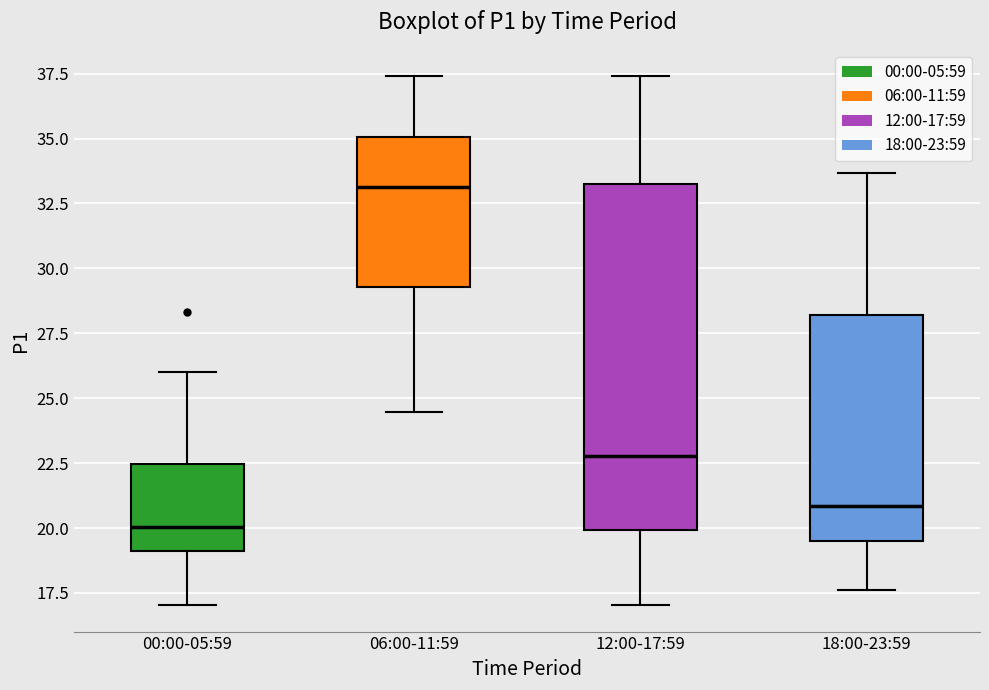

Reading left to right, read every box against the y-axis: the position of its median line, the range the box covers, and the ends of its whiskers. The values are not printed on the chart, so give them approximately, as read against the axis.

00:00-05:59: median 20.0, box 19.0 to 22.5, whiskers 17.0 to 26.0
06:00-11:59: median 33.0, box 29.5 to 35.0, whiskers 24.5 to 37.5
12:00-17:59: median 23.0, box 20.0 to 33.5, whiskers 17.0 to 37.5
18:00-23:59: median 21.0, box 19.5 to 28.0, whiskers 17.5 to 33.5